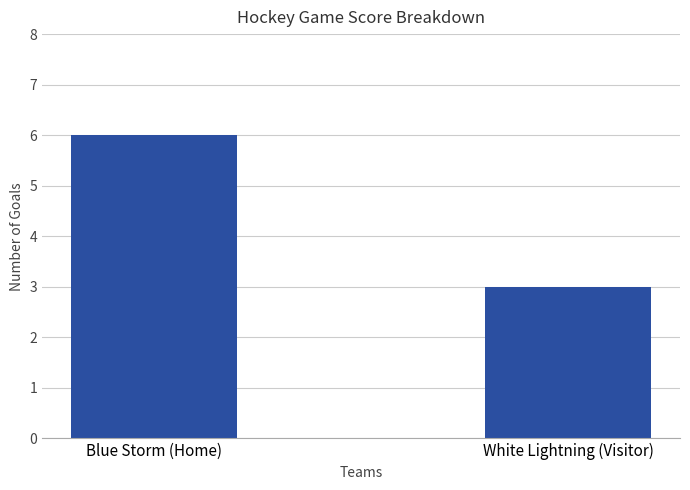

Count the values in the range 3 to 6.

2